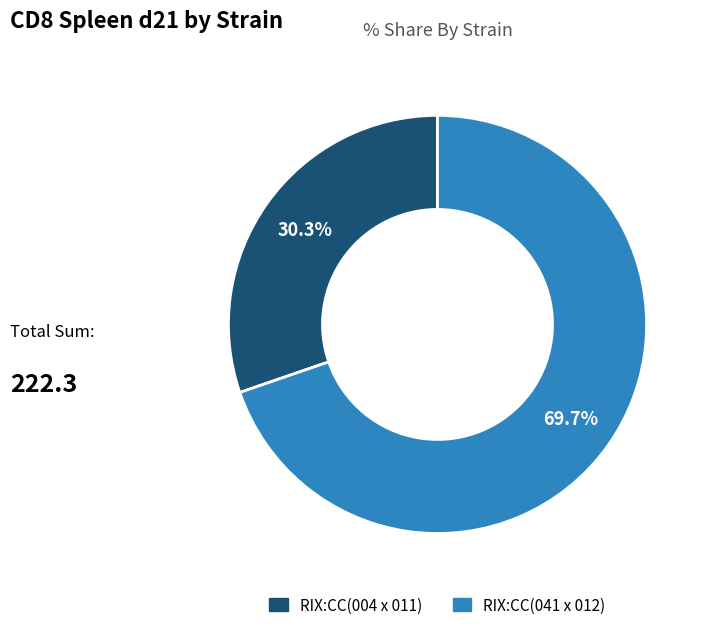

Between RIX:CC(004 x 011) and RIX:CC(041 x 012), which is larger?

RIX:CC(041 x 012)